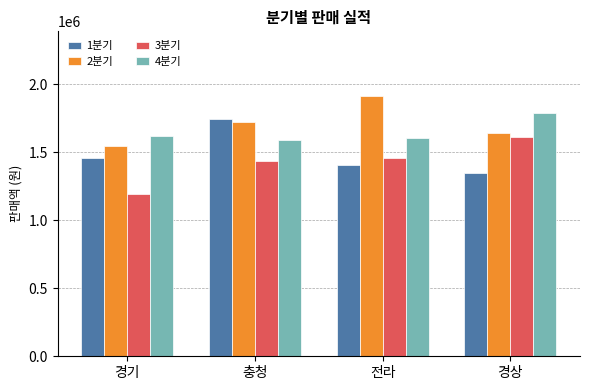

What is the value of the 3분기 bar at the 1st from the left?

1189540